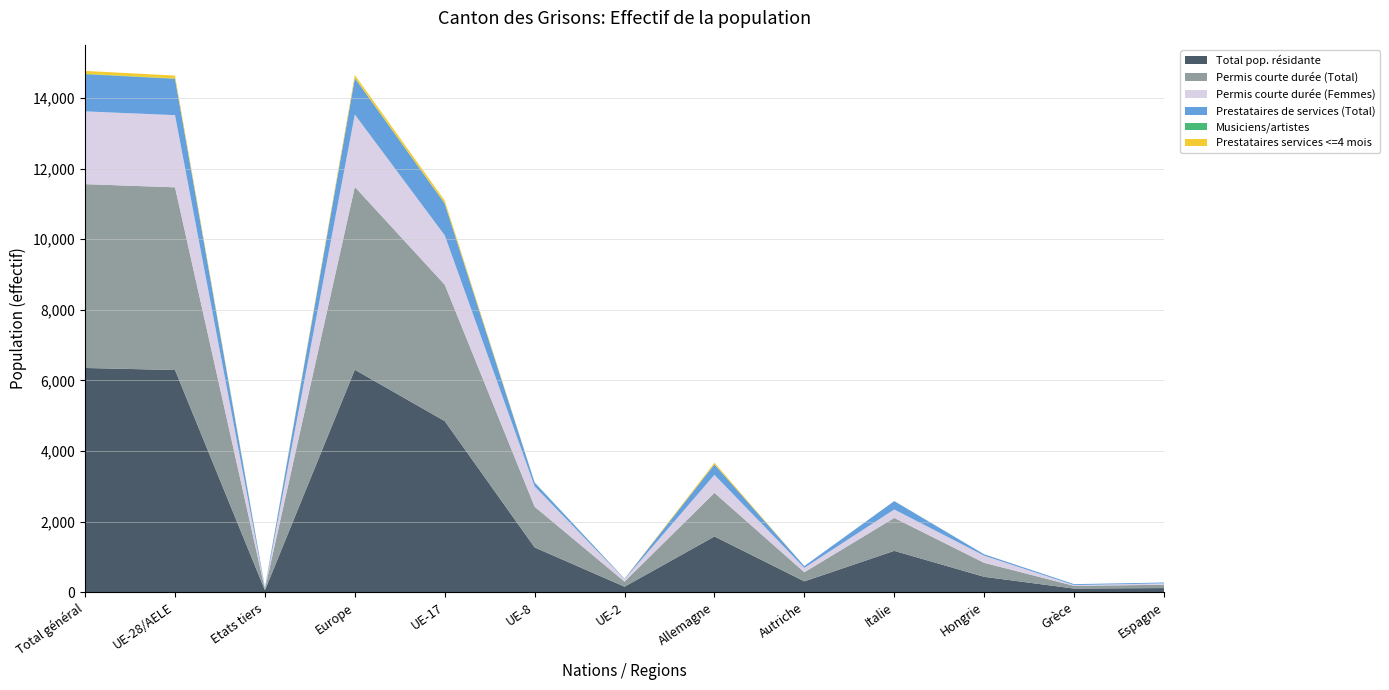

Reading left to right, what are all the values shown in this chart?

Total pop. résidante: 6354	6296	58	6303	4849	1270	158	1580	309	1173	438	105	119
Permis courte durée (Total): 5207	5175	32	5180	3864	1154	144	1236	258	933	396	77	94
Permis courte durée (Femmes): 2061	2045	16	2049	1399	574	69	510	125	239	202	20	39
Prestataires de services (Total): 1052	1029	23	1030	901	111	11	298	51	237	40	28	25
Musiciens/artistes: 11	8	3	9	2	4	2	0	0	2	1	0	0
Prestataires services <=4 mois: 84	84	0	84	82	1	1	46	0	1	1	0	0